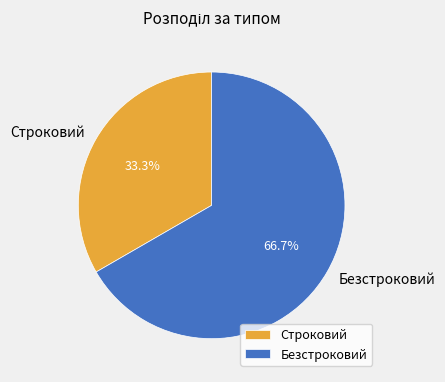

To the nearest percent, what is the combined percentage of Строковий and Безстроковий?

100%